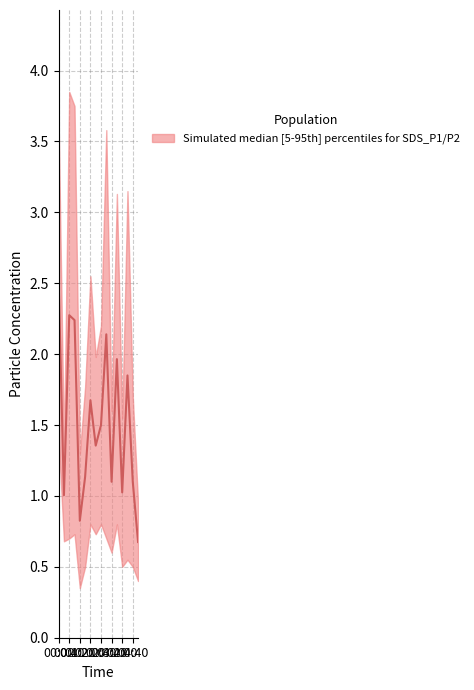

True or false: the data shows 2.8 at 04:20.

False